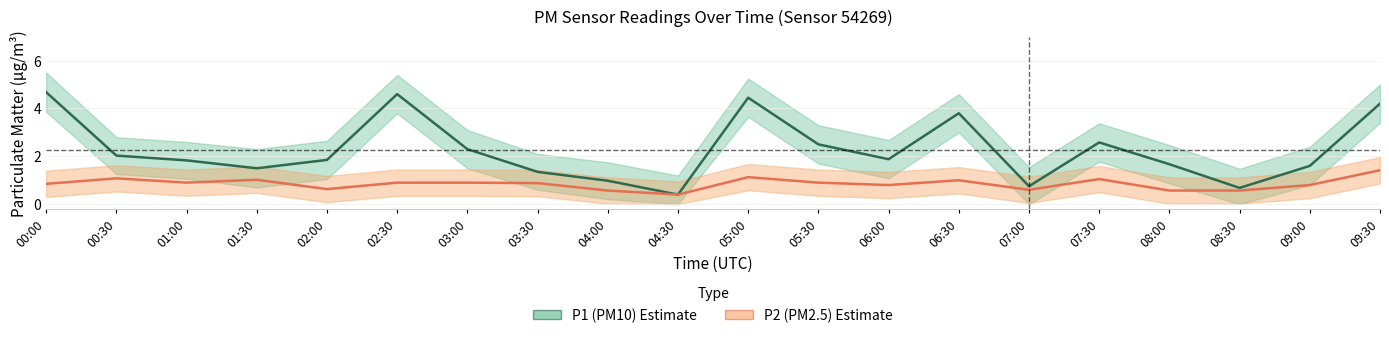

Rank the series by their maximum value, from lowest to highest.

P2 (PM2.5), P1 (PM10)